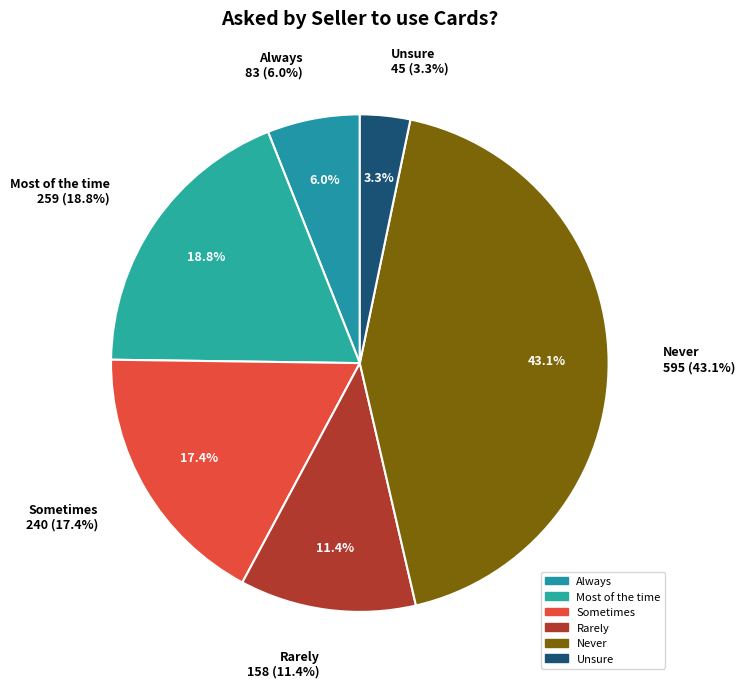

True or false: Rarely accounts for 11% of the total.

True